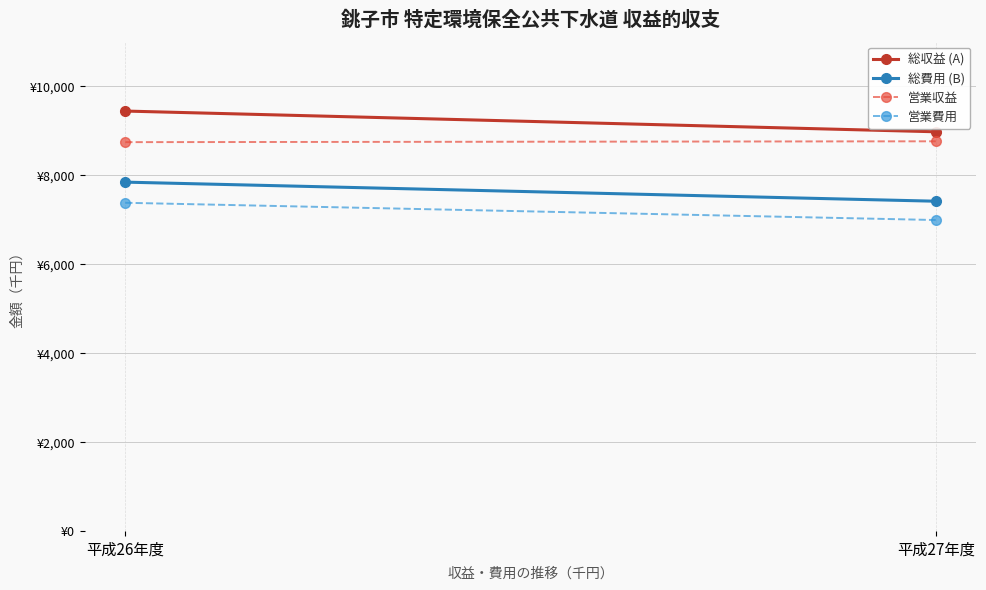

Is it true that 総収益 (A) equals 13772 at 平成27年度?

False